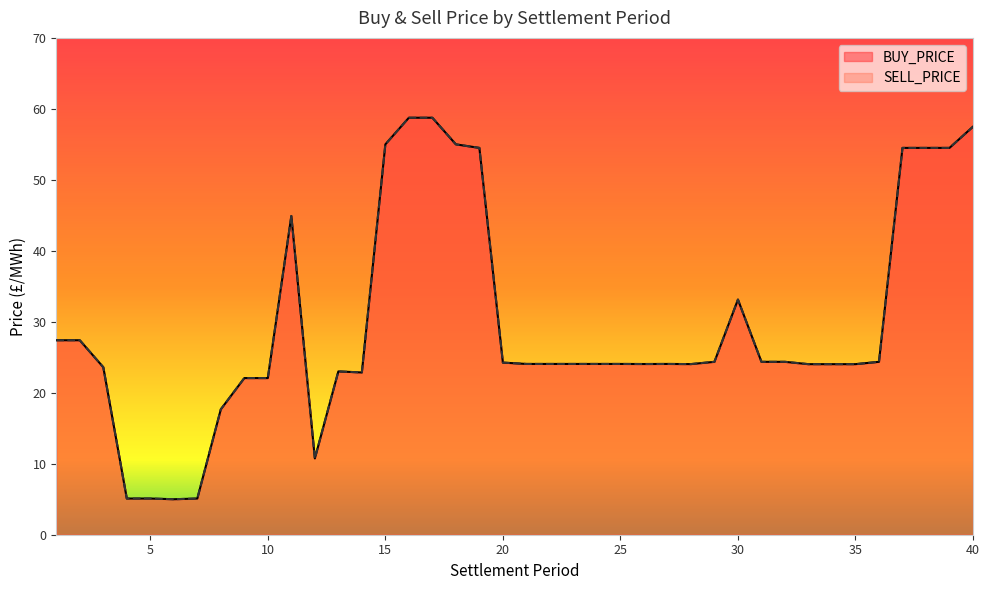

Where is BUY_PRICE nearest to the value 31?

30